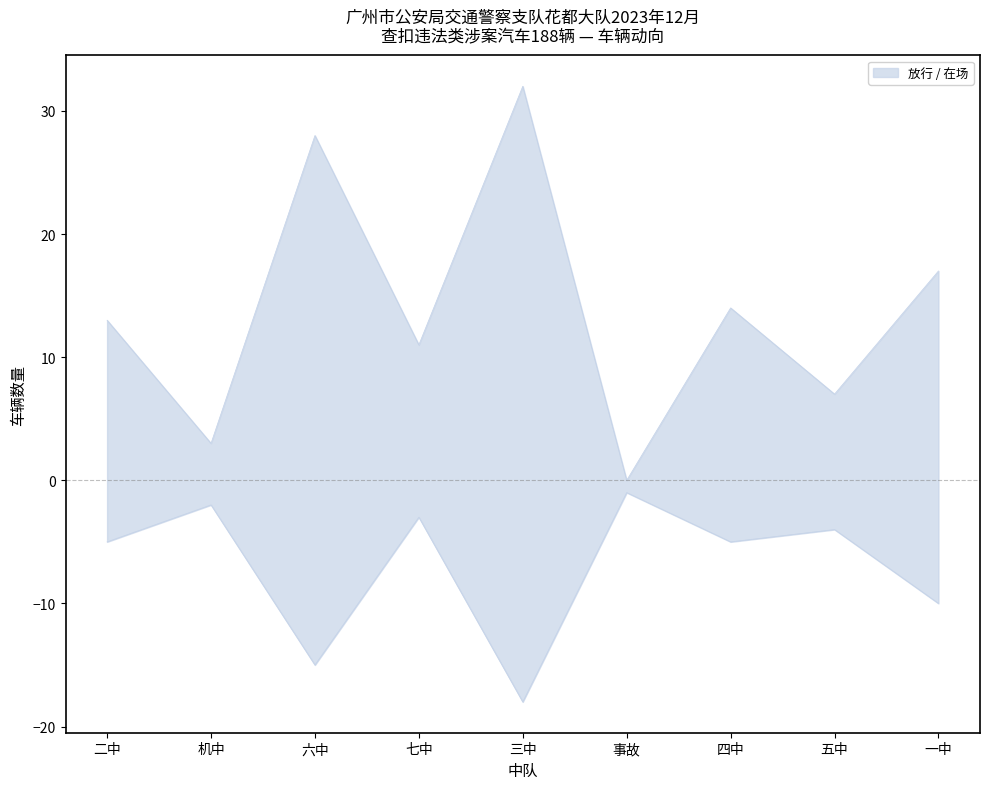

At 五中, list the series in order from largest to smallest.

放行, 在场